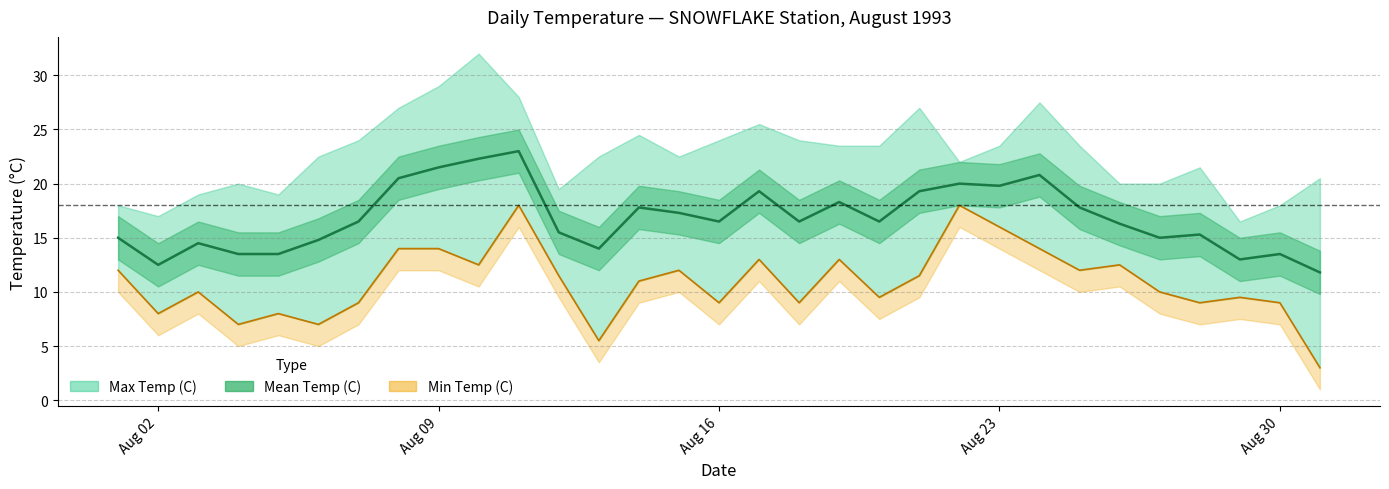

True or false: Min Temp (C) has more than 0 interior local peaks.

True